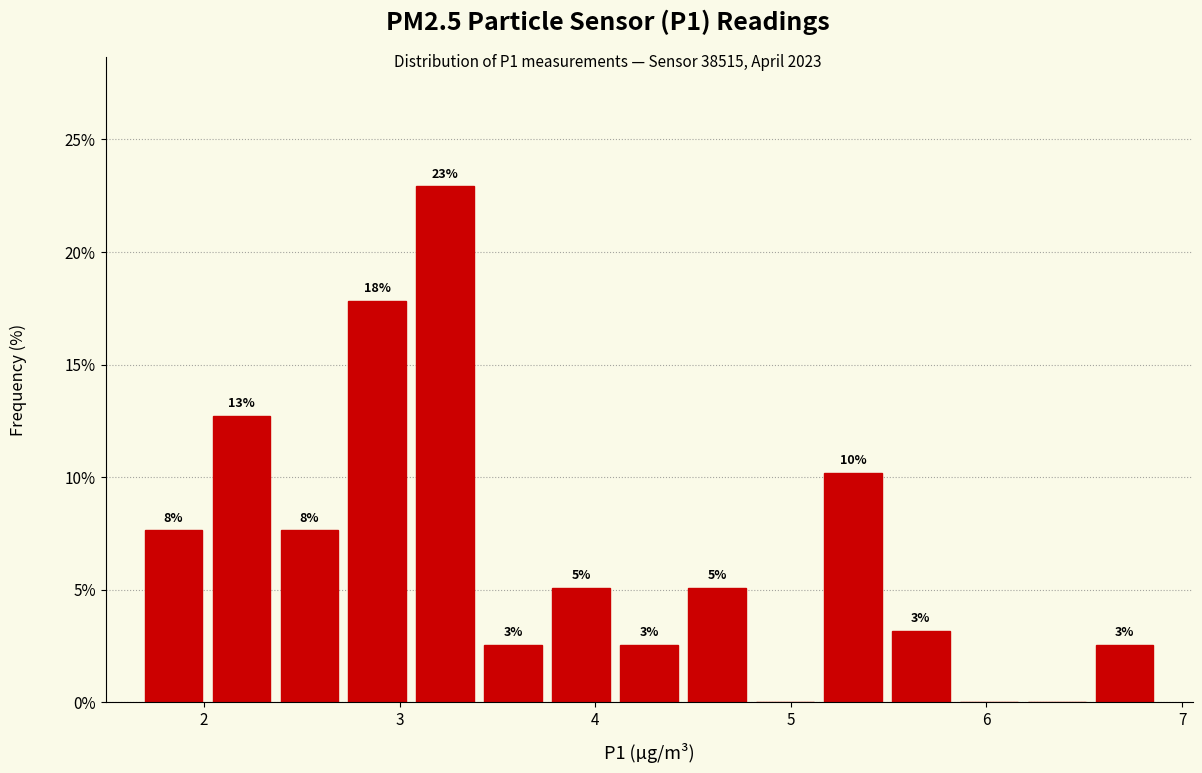

Around what value on the x-axis is the tallest bar? Give the approximate position of its centre, as read against the axis.

3.2